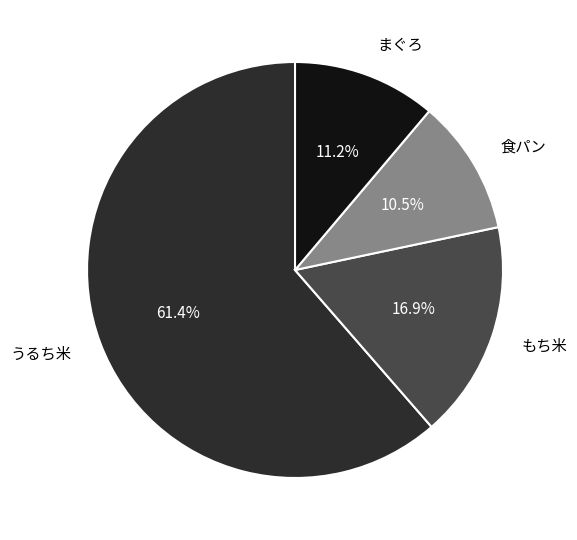

To the nearest percent, what is the difference between the largest and smallest slice percentages?

51%